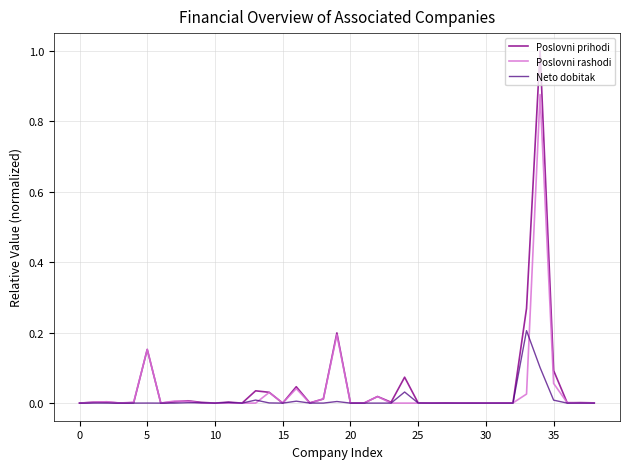

List the series in order of their peak value, highest first.

Poslovni prihodi, Poslovni rashodi, Neto dobitak